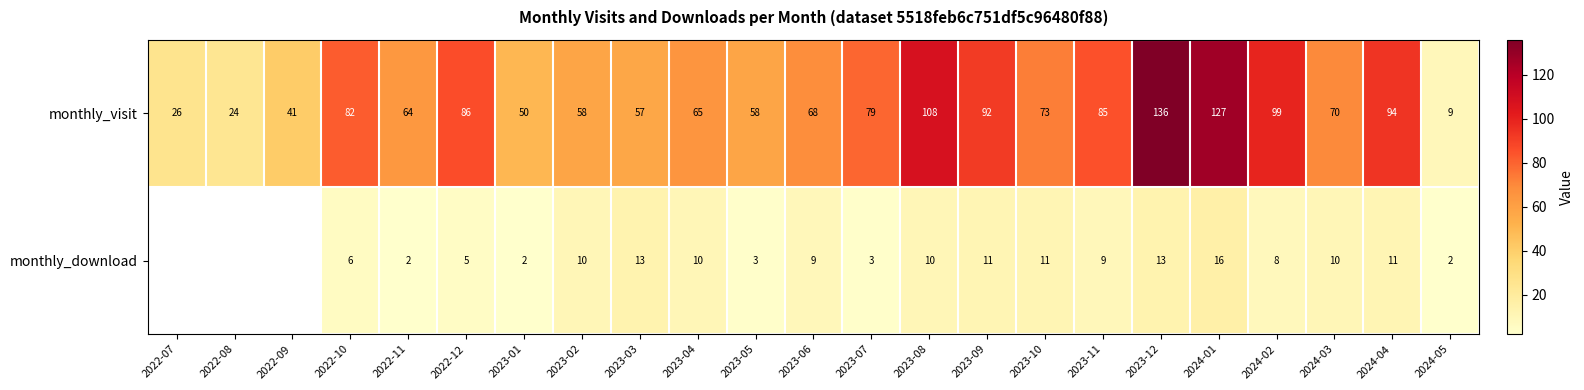

Where is monthly_visit nearest to the value 72?

2023-10